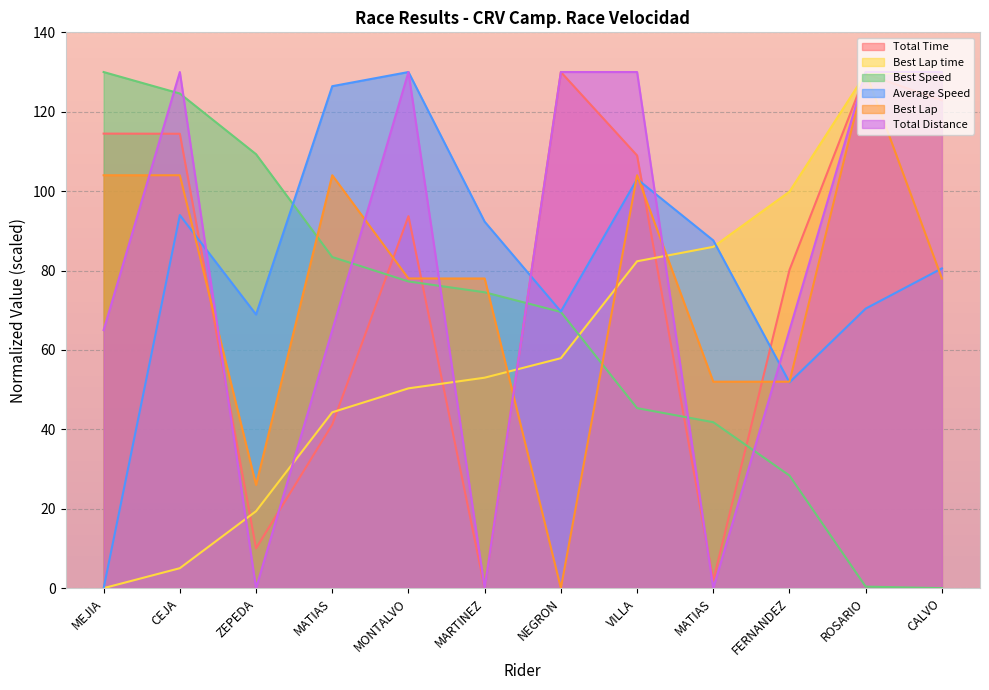

True or false: Total Time has a value of 4.8 at ZEPEDA.

False